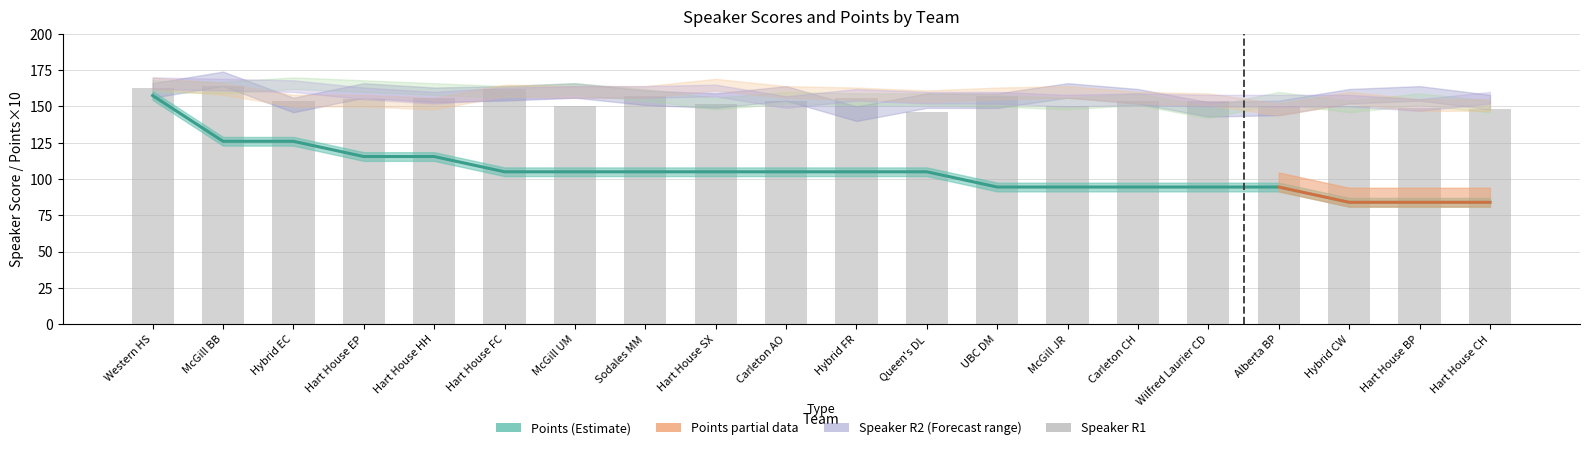

What is the label of the 19th bar from the left?

Hart House BP